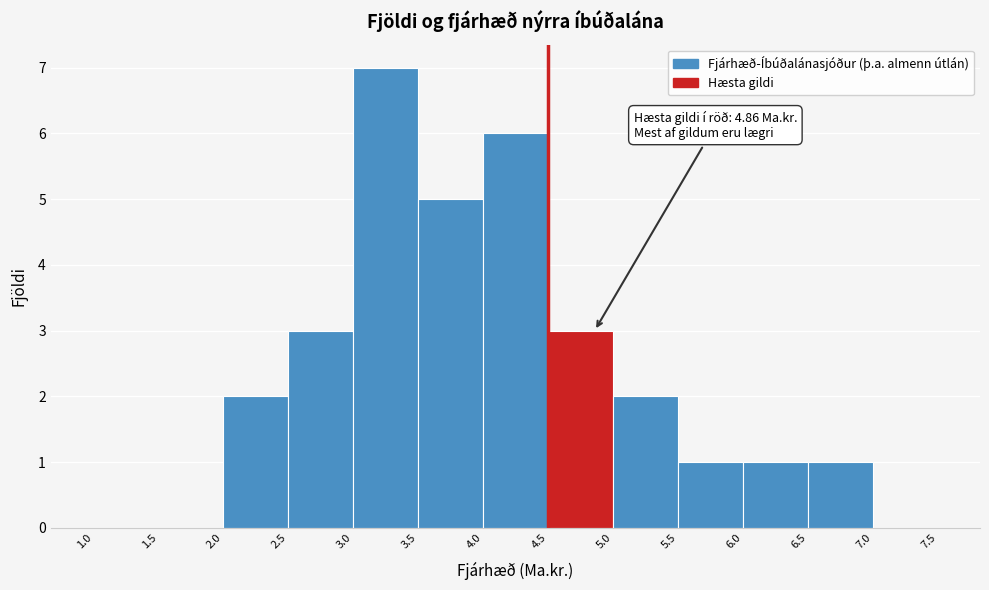

Which range on the x-axis has the tallest bar?

3.0 to 3.5